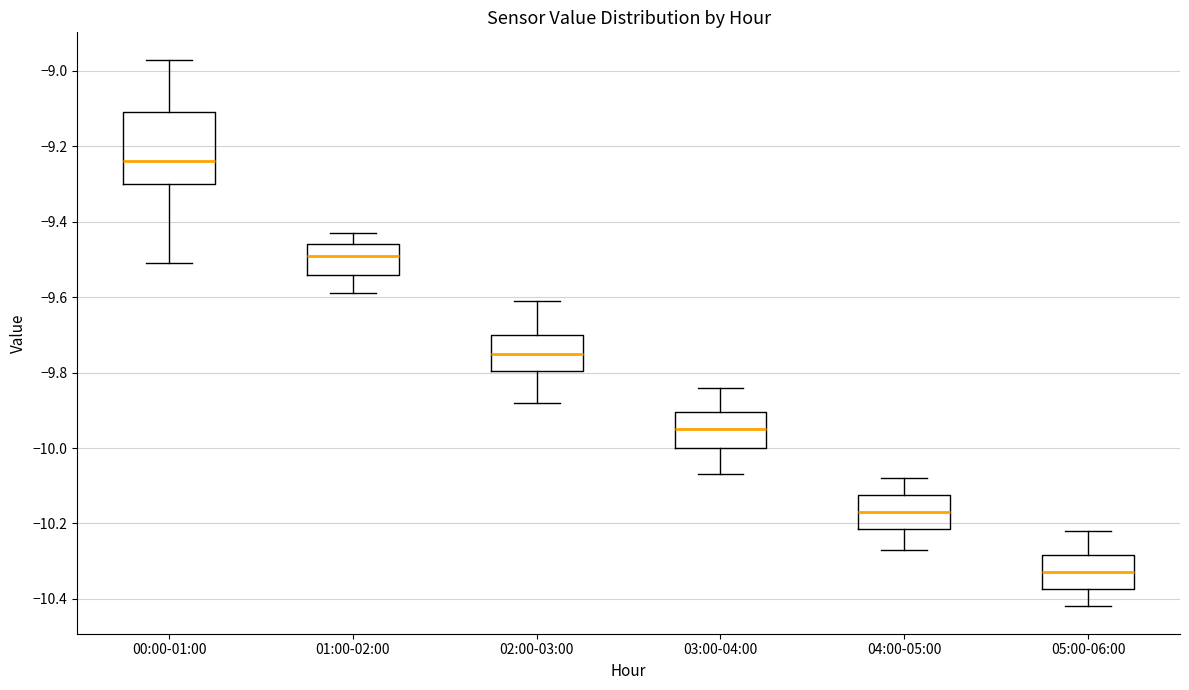

Reading left to right, transcribe this box plot: for each box, give where its median line is, the range the box spans, and where its two whiskers end, as read against the y-axis. The values are not printed on the chart, so give them approximately, as read against the axis.

00:00-01:00: median -9.24, box -9.30 to -9.10, whiskers -9.50 to -8.96
01:00-02:00: median -9.48, box -9.54 to -9.46, whiskers -9.58 to -9.42
02:00-03:00: median -9.74, box -9.80 to -9.70, whiskers -9.88 to -9.60
03:00-04:00: median -9.94, box -10.00 to -9.90, whiskers -10.06 to -9.84
04:00-05:00: median -10.16, box -10.22 to -10.12, whiskers -10.26 to -10.08
05:00-06:00: median -10.32, box -10.38 to -10.28, whiskers -10.42 to -10.22